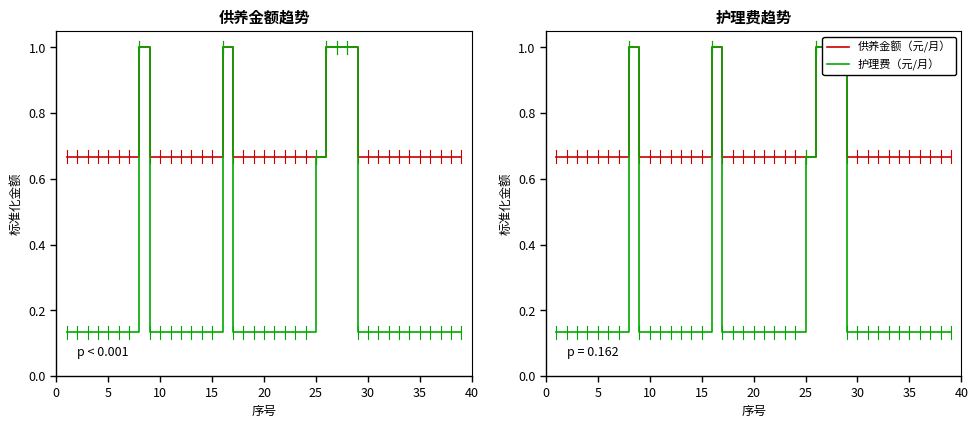

What is the maximum value for 供养金额（元/月）?

1.0